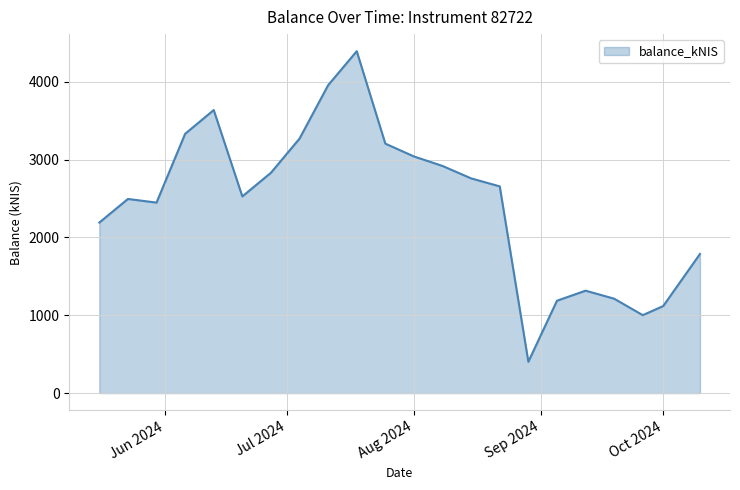

What is the greatest value displayed?

4391.3